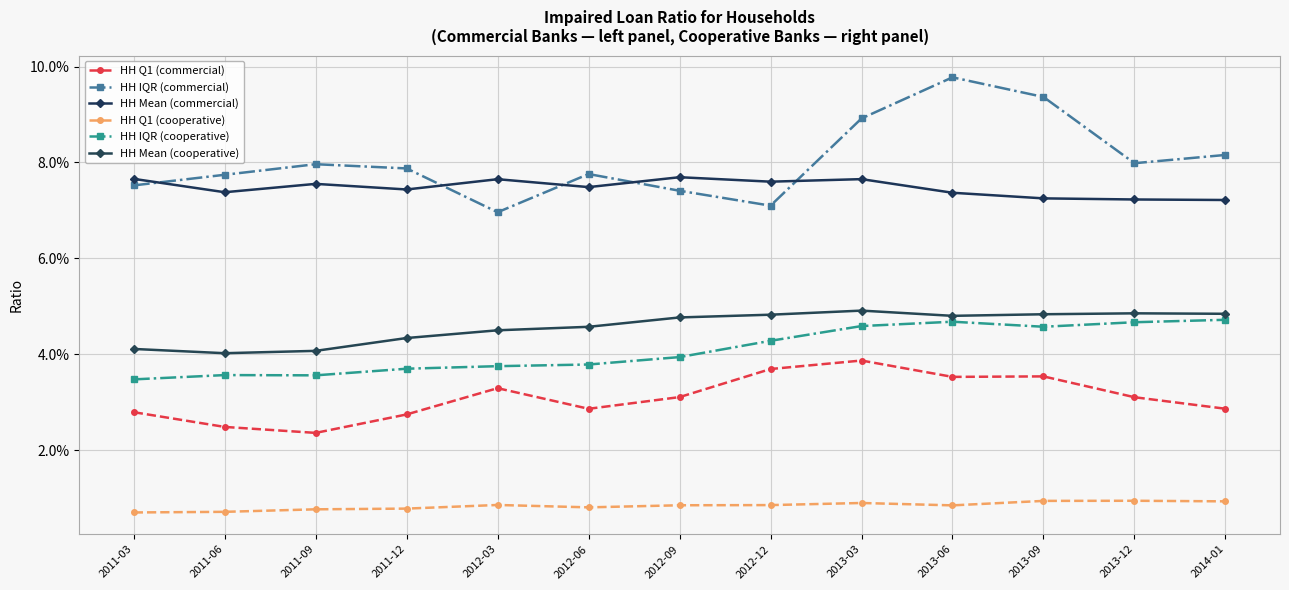

How many interior local valleys does the HH IQR (cooperative) series have?

2